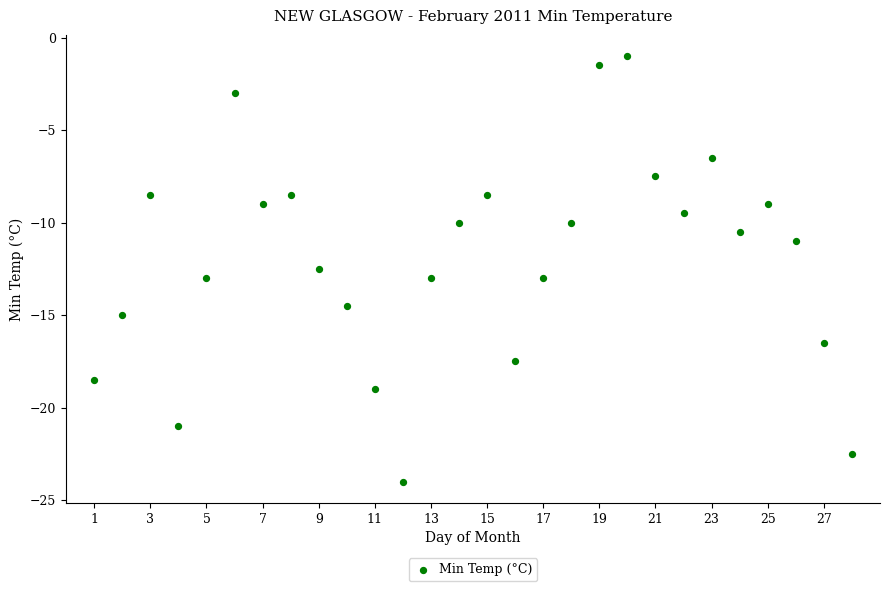

What Y value in the scatter plot is closest to -12?

-12.5